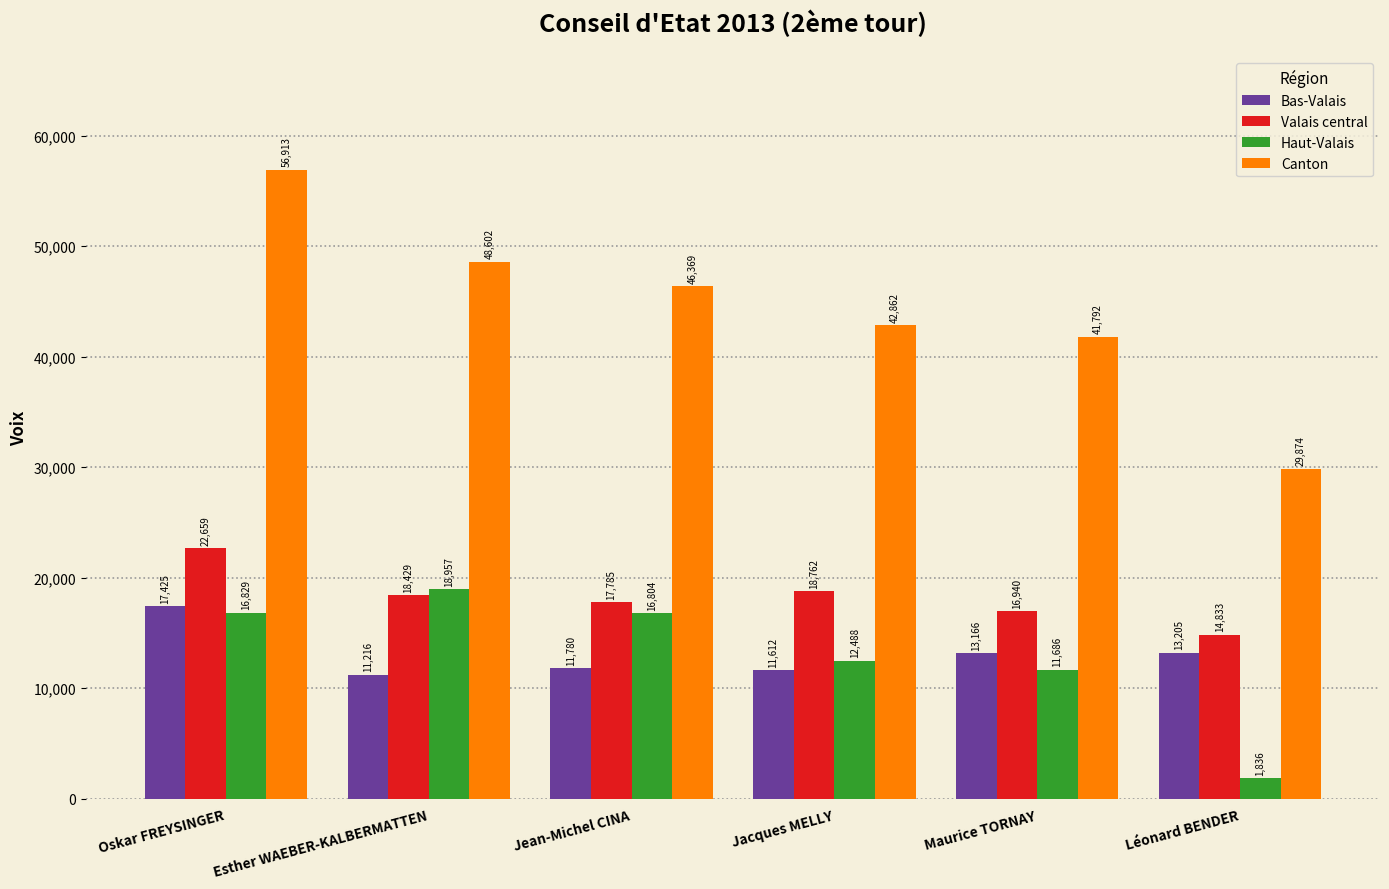

Rank the categories by Canton value from lowest to highest.

Léonard BENDER, Maurice TORNAY, Jacques MELLY, Jean-Michel CINA, Esther WAEBER-KALBERMATTEN, Oskar FREYSINGER